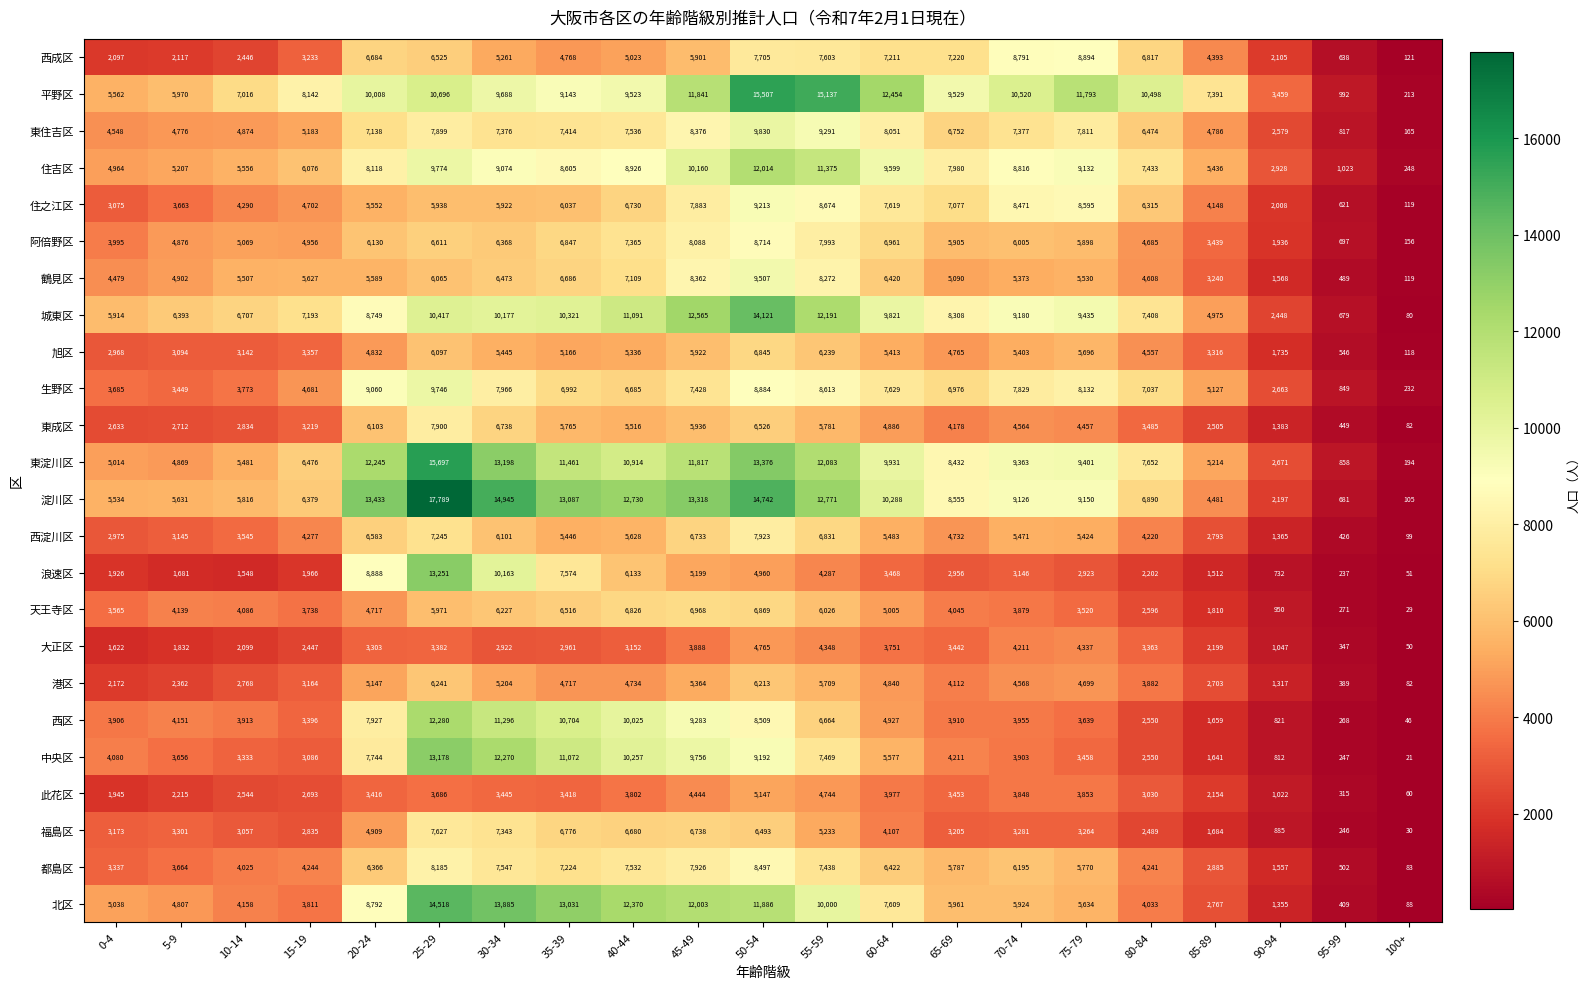

What is the difference between the 住之江区 values at 55-59 and 80-84?

2359